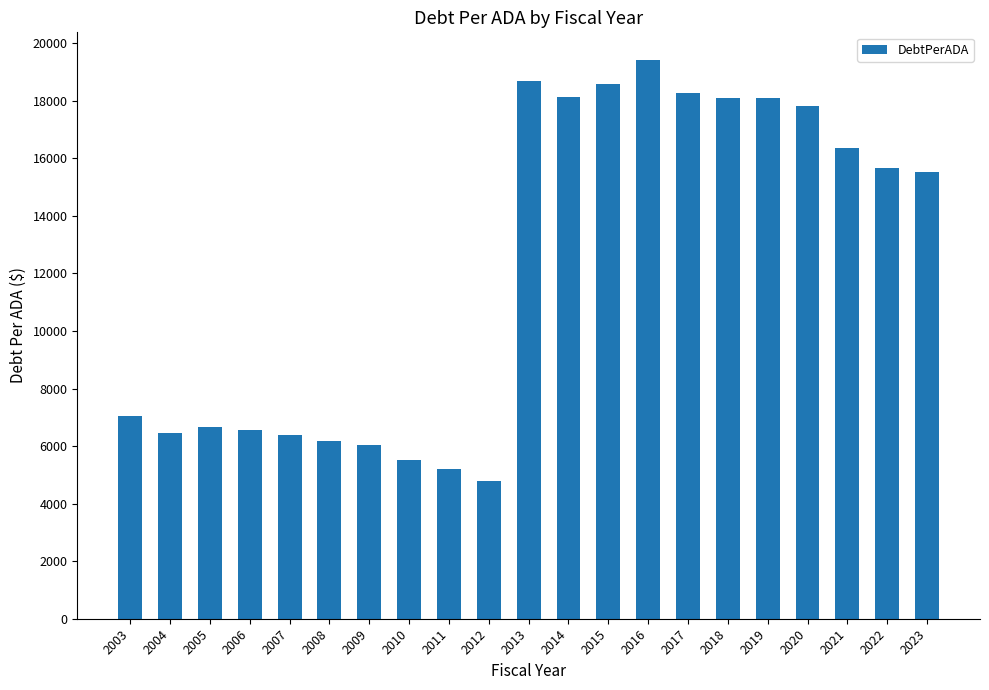

True or false: the data shows 7198.5 at 2012.

False